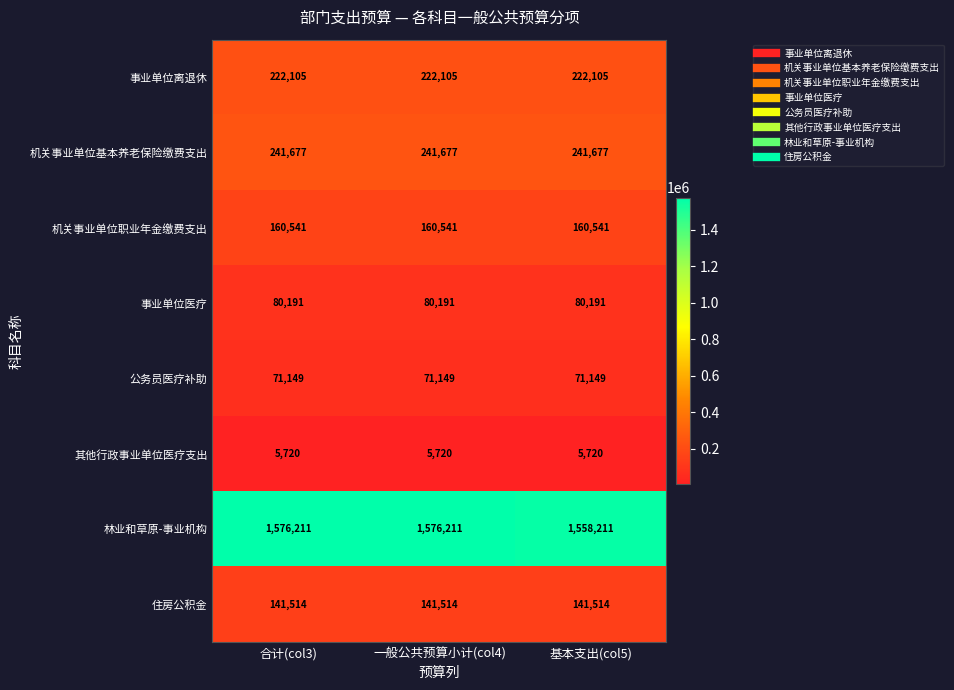

Which series has the widest spread of values?

林业和草原-事业机构